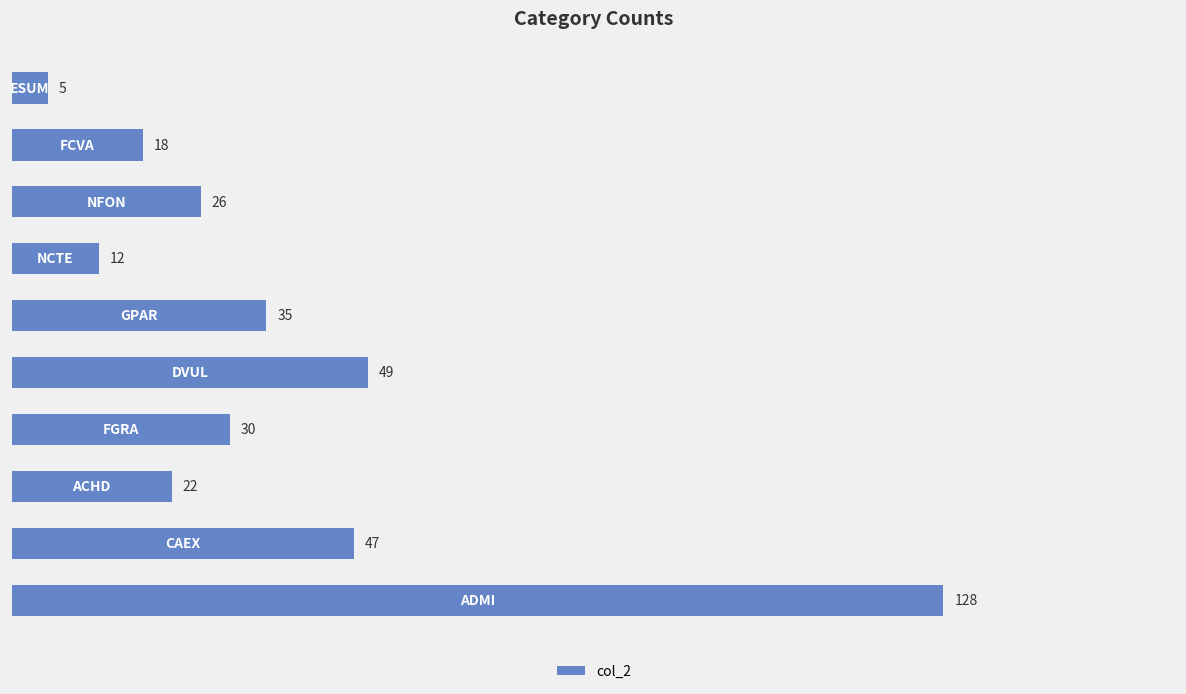

What is the average value?

37